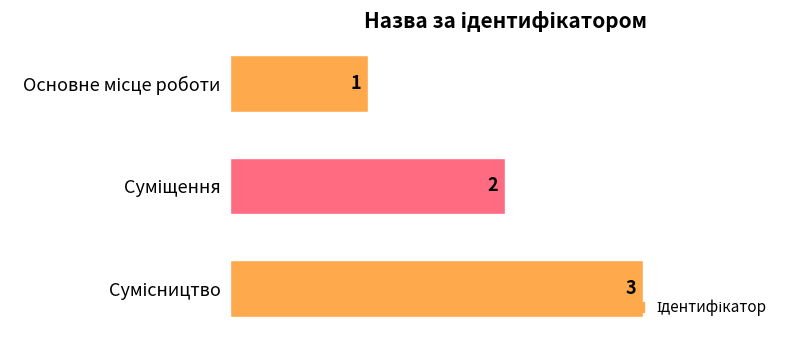

What is the sum of all values?

6